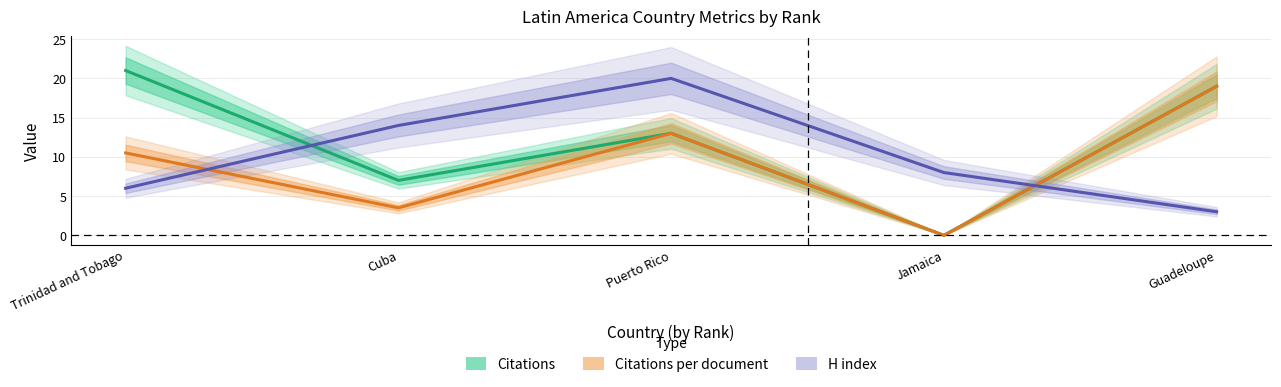

Which series has the widest spread of values?

Citations